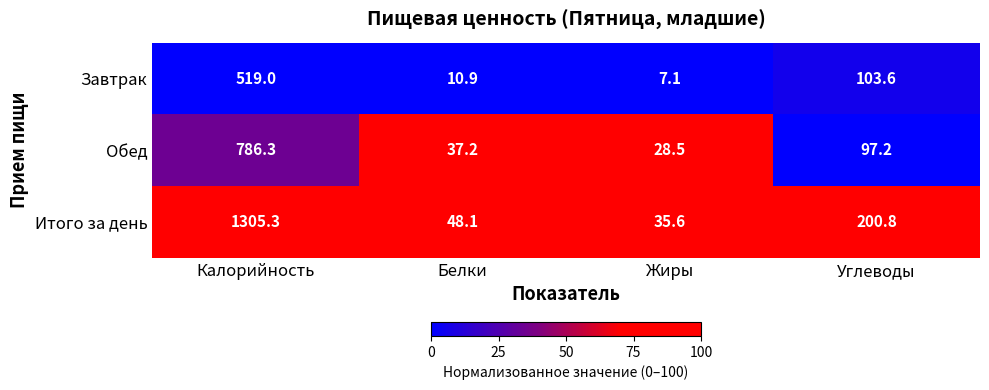

At Белки, list the series in order from largest to smallest.

Итого за день, Обед, Завтрак